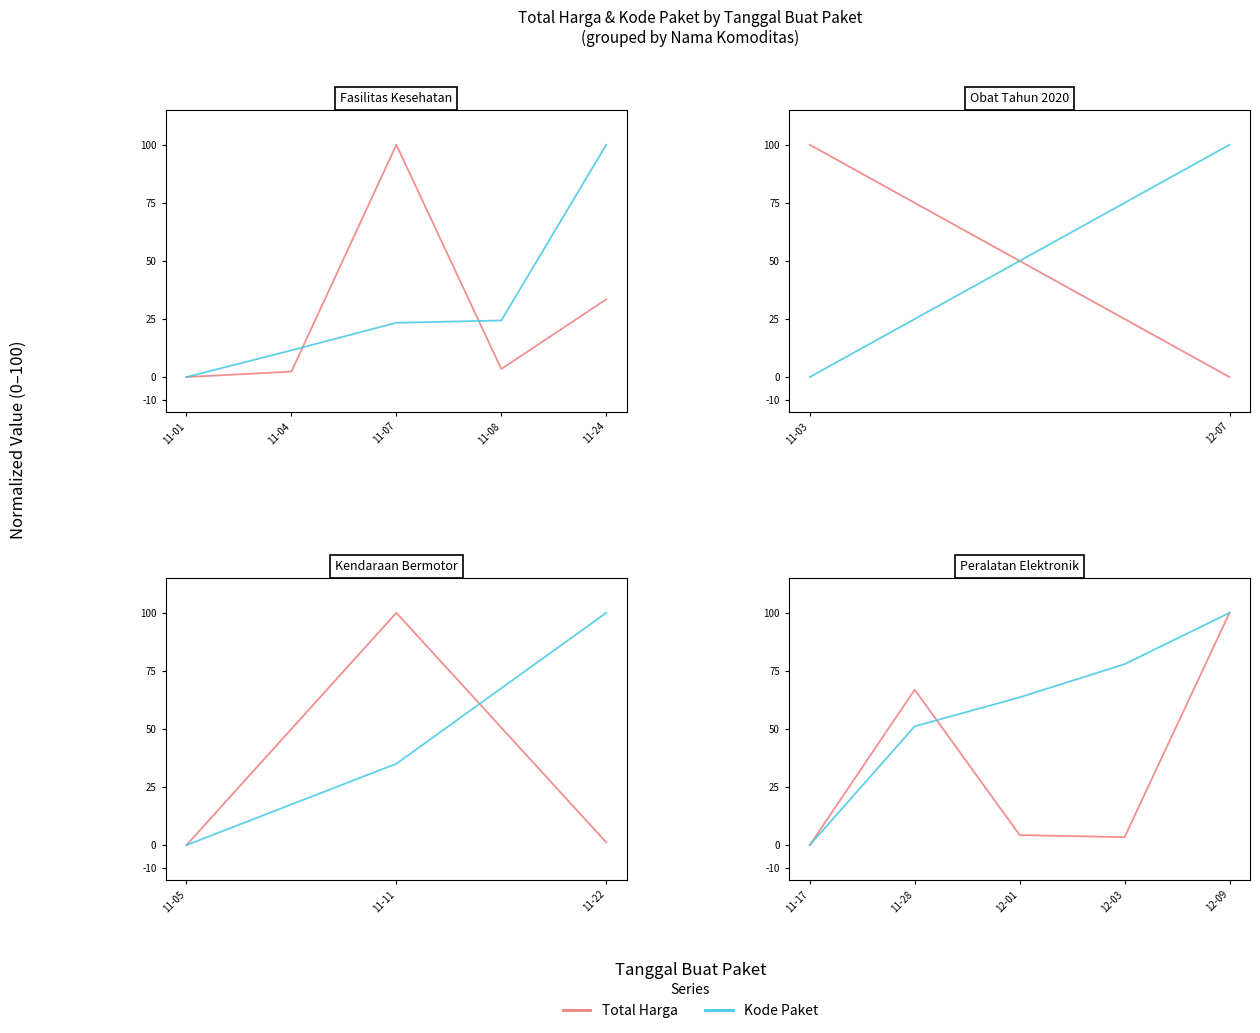

Does the chart display data point markers on the line(s)?

No